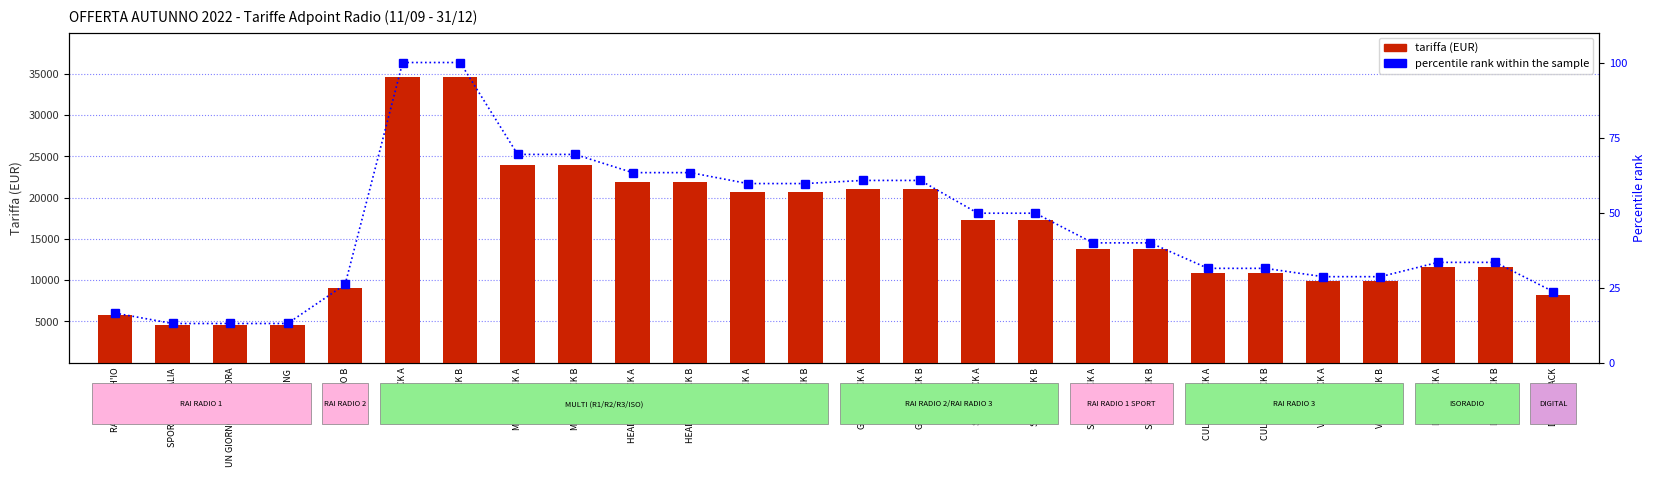

List the series in order of their overall mean, highest first.

tariffa (EUR), percentile rank within the sample